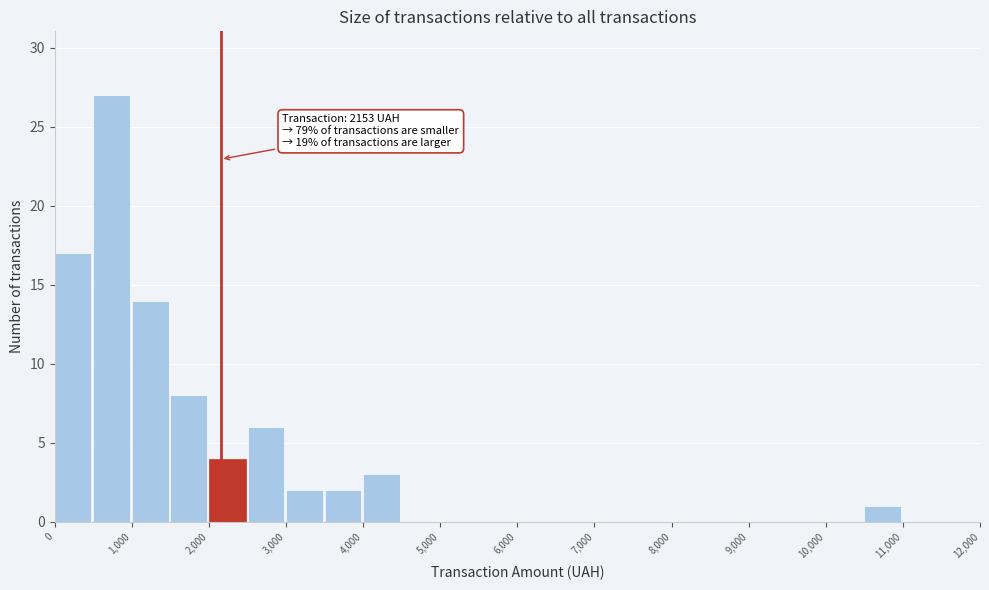

Which range on the x-axis has the tallest bar?

500 to 1000